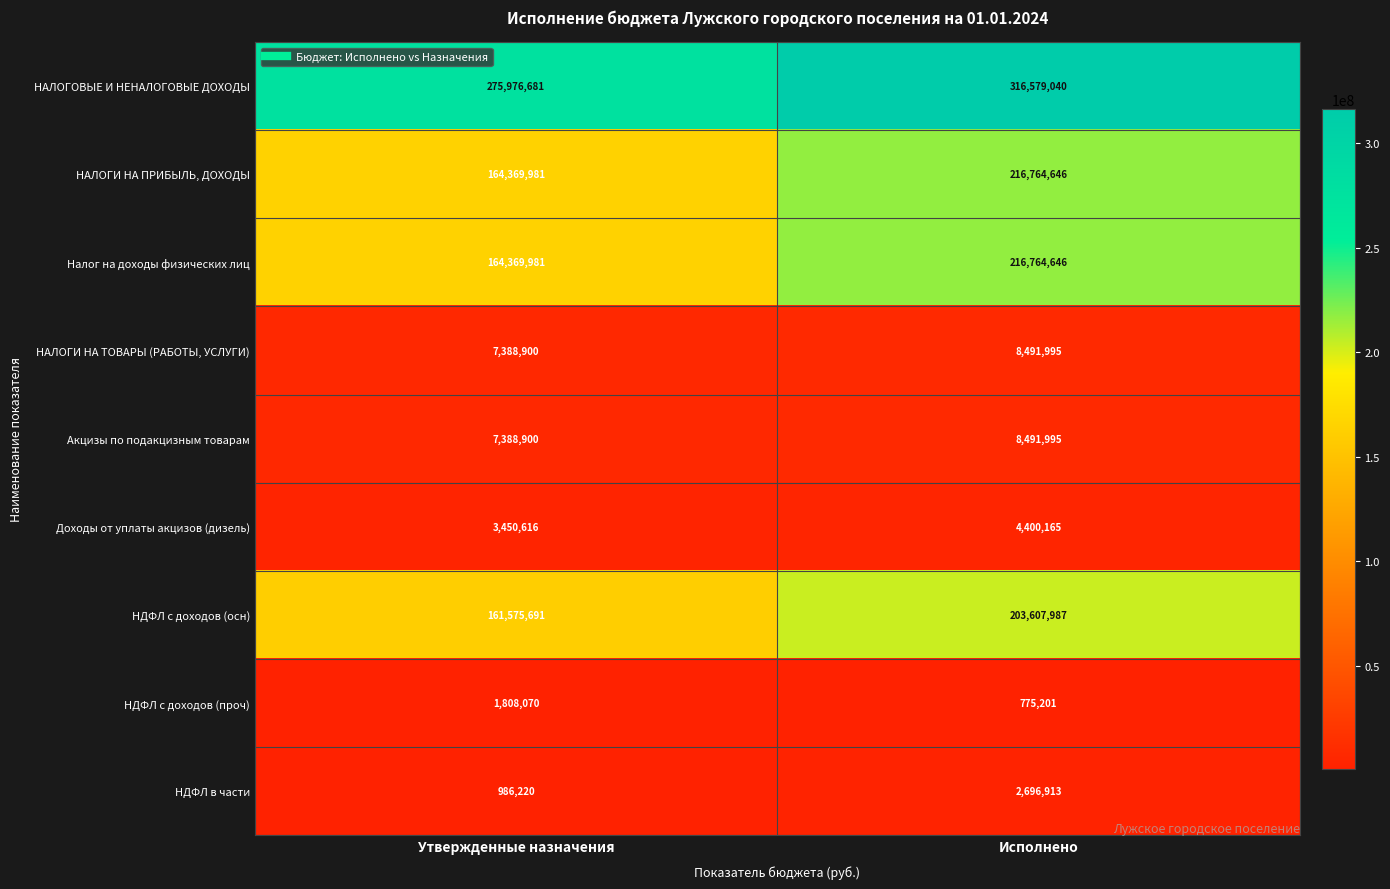

What is the total value across all series at Утвержденные назначения?

787315040